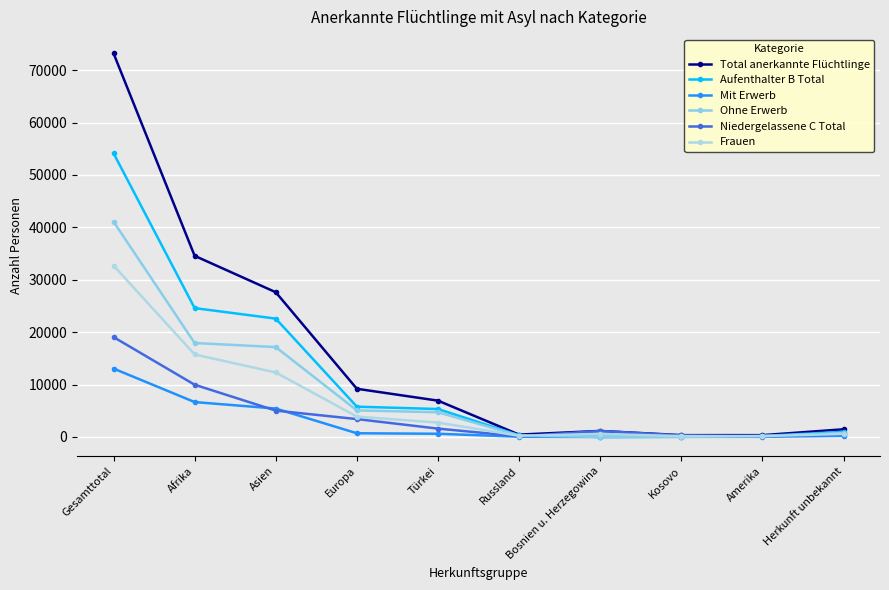

What value does the Niedergelassene C Total series have at Kosovo, to the nearest 100?

300